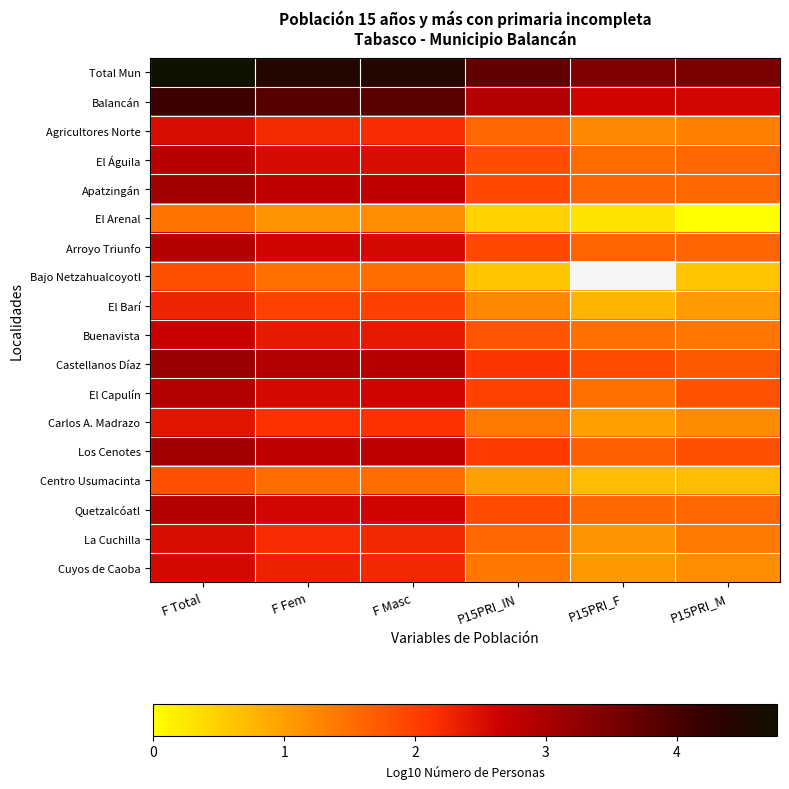

What is the sum of all Centro Usumacinta values?

7.3